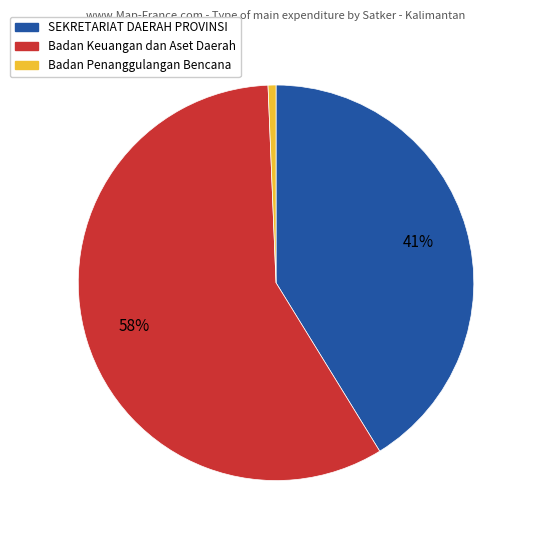

Which slice represents more than half of the pie?

Badan Keuangan dan Aset Daerah